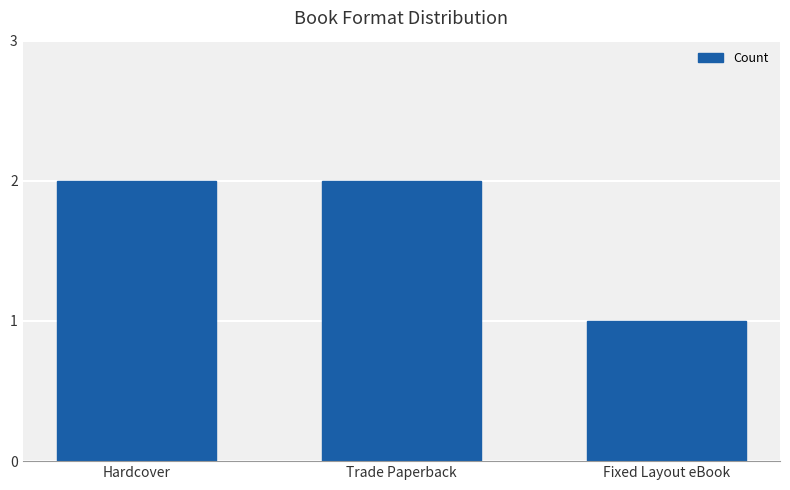

The value at Trade Paperback is 2. True or false?

True